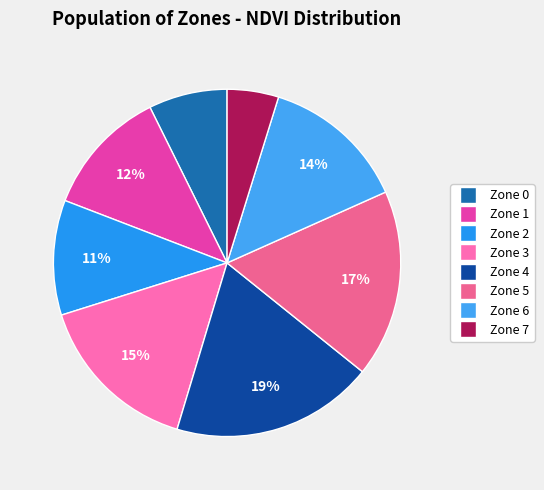

Is it true that Zone 5 is 17% of the pie?

True